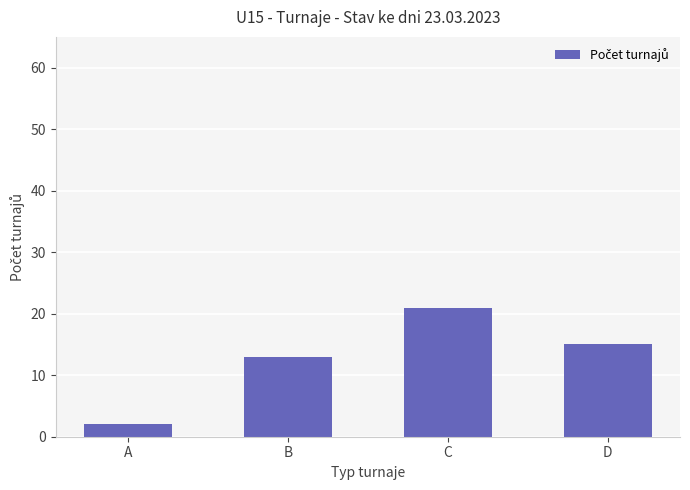

Are the bars horizontal?

No